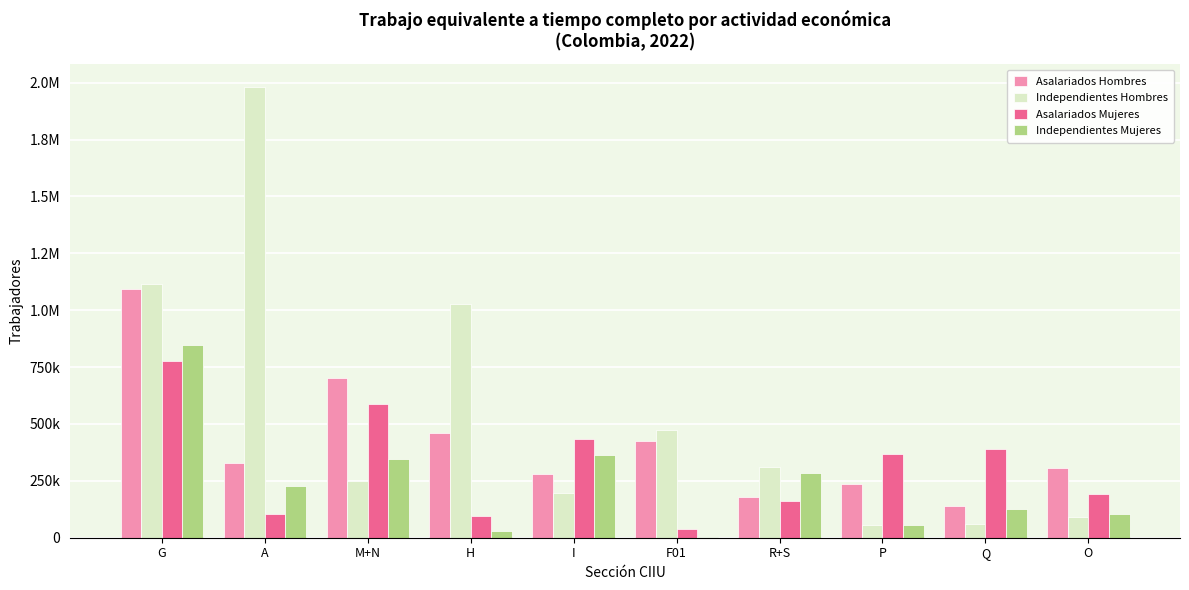

What are all the series names shown in the legend?

Asalariados Hombres, Independientes Hombres, Asalariados Mujeres, Independientes Mujeres